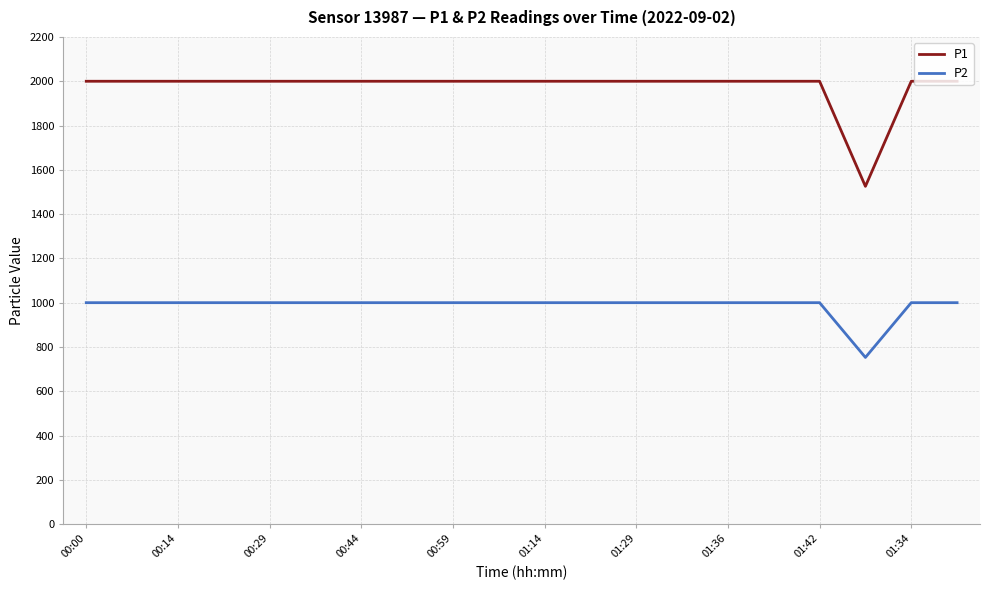

List the series in order of their peak value, lowest first.

P2, P1